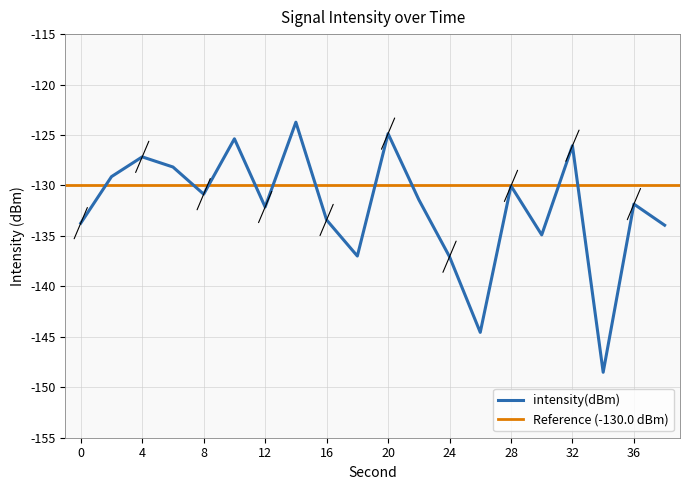

True or false: the data shows -126.1 at 32.

True